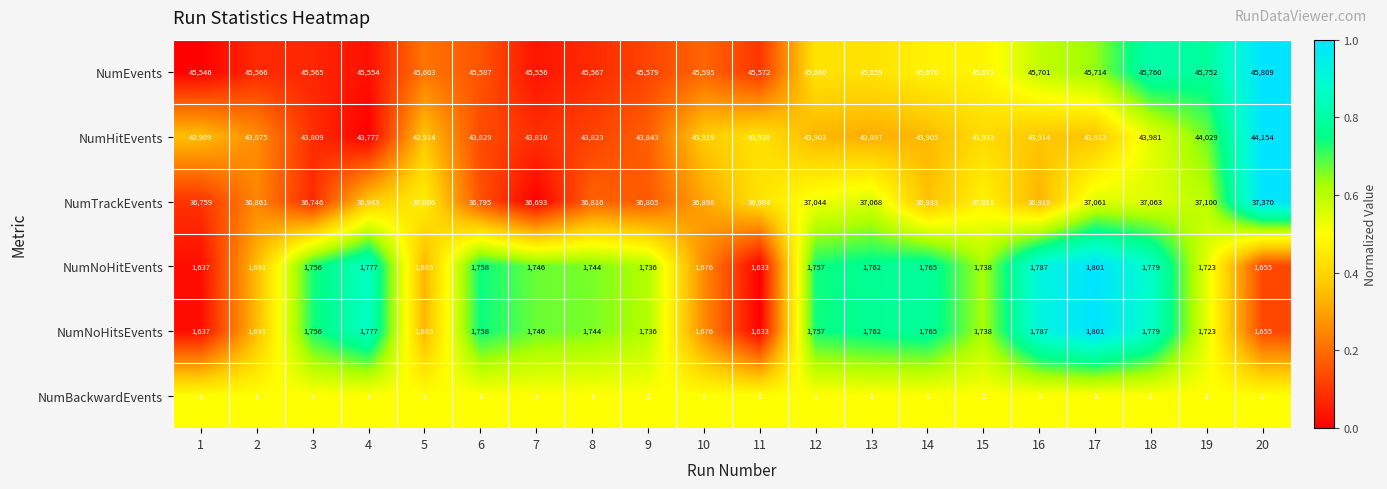

Where is NumHitEvents nearest to the value 43965?

18